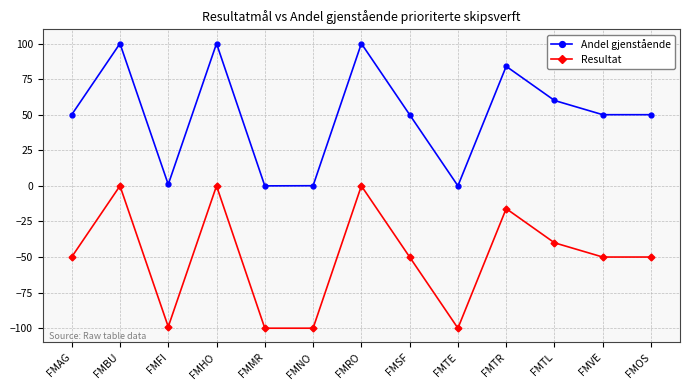

What is the sum of the Andel gjenstående values at FMVE and FMFI?

51.0